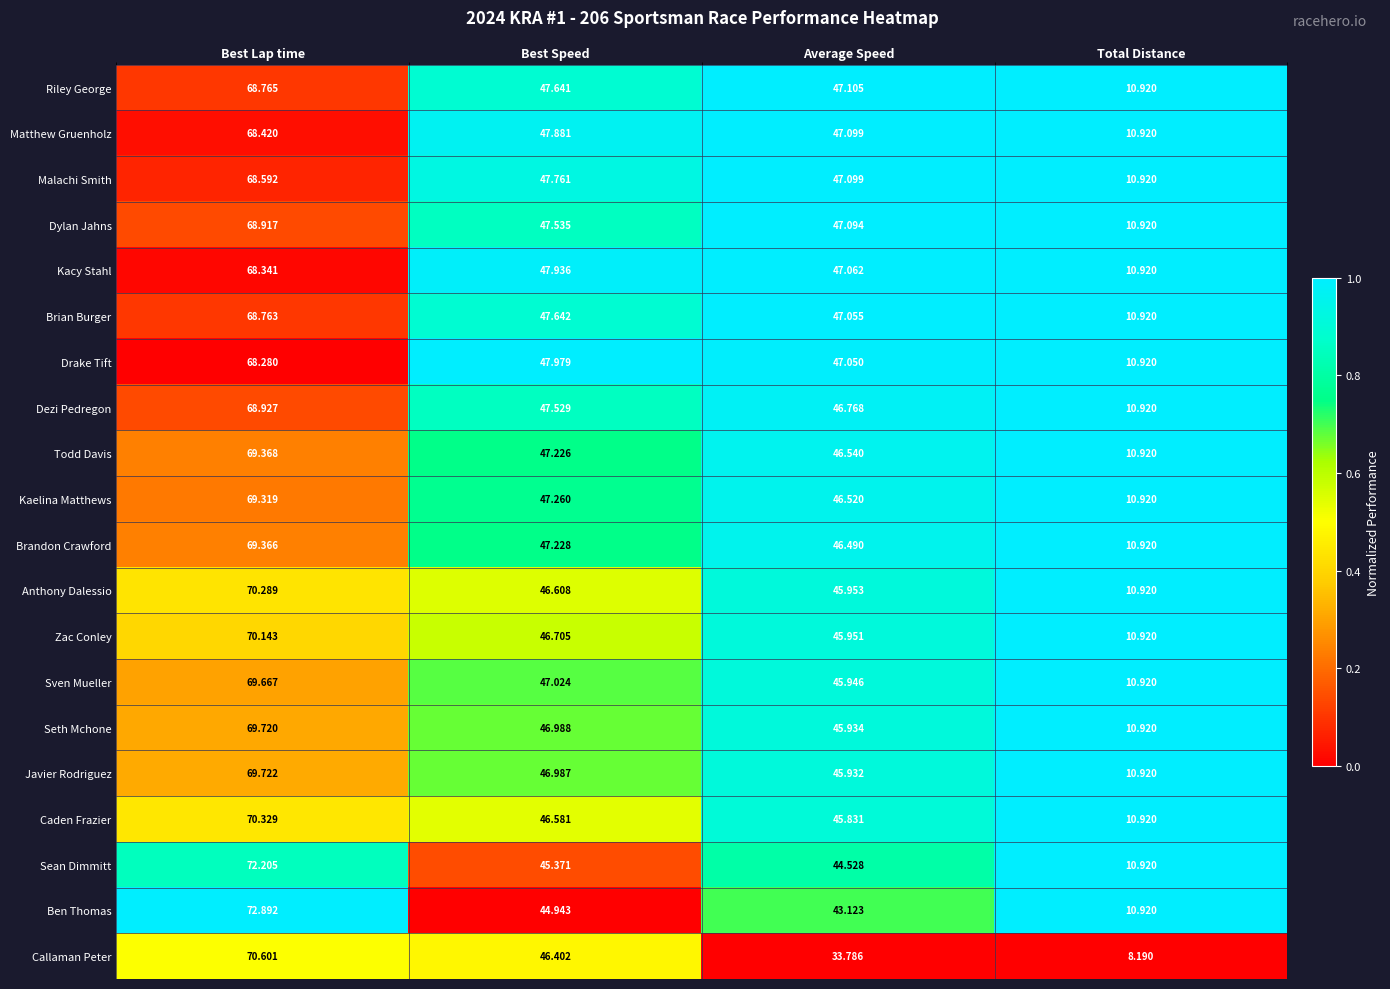

Which label corresponds to the smallest value in the chart?

Total Distance